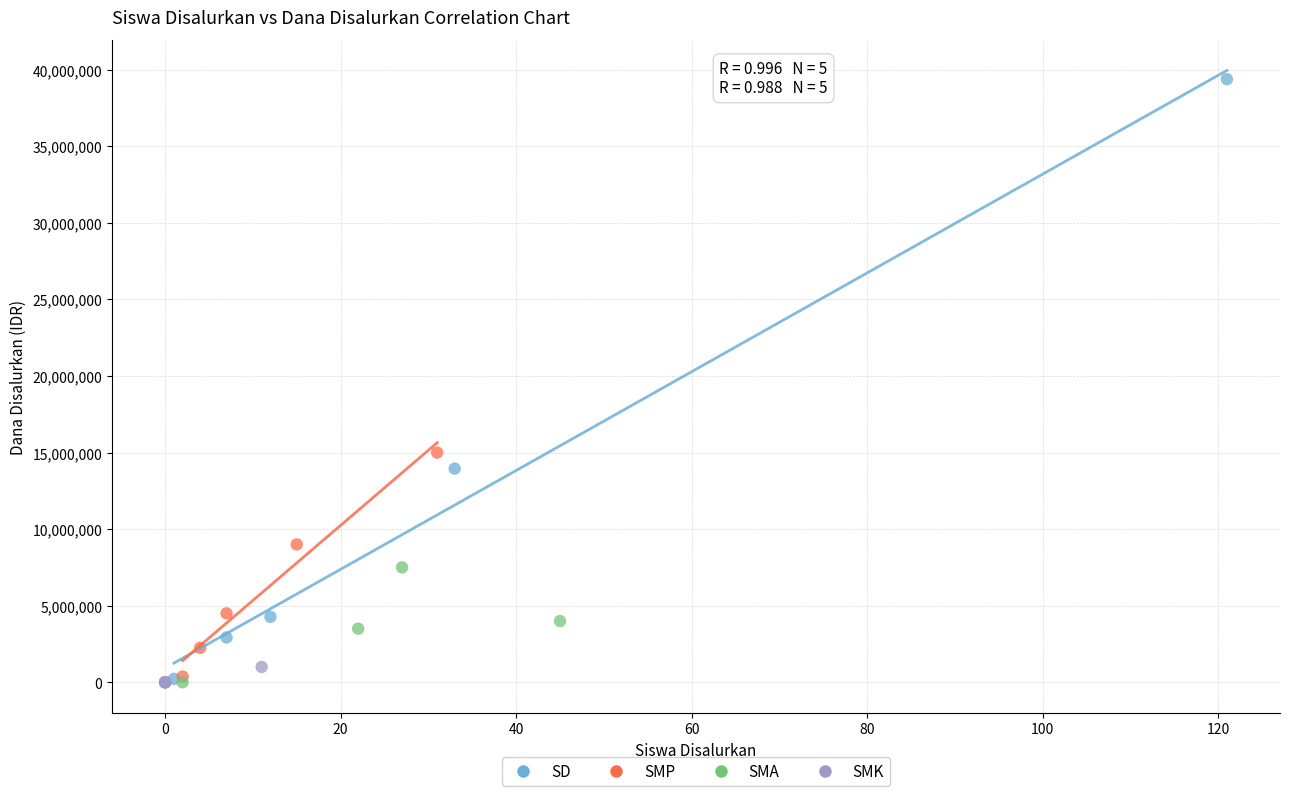

Which series contains the highest Y value?

SD